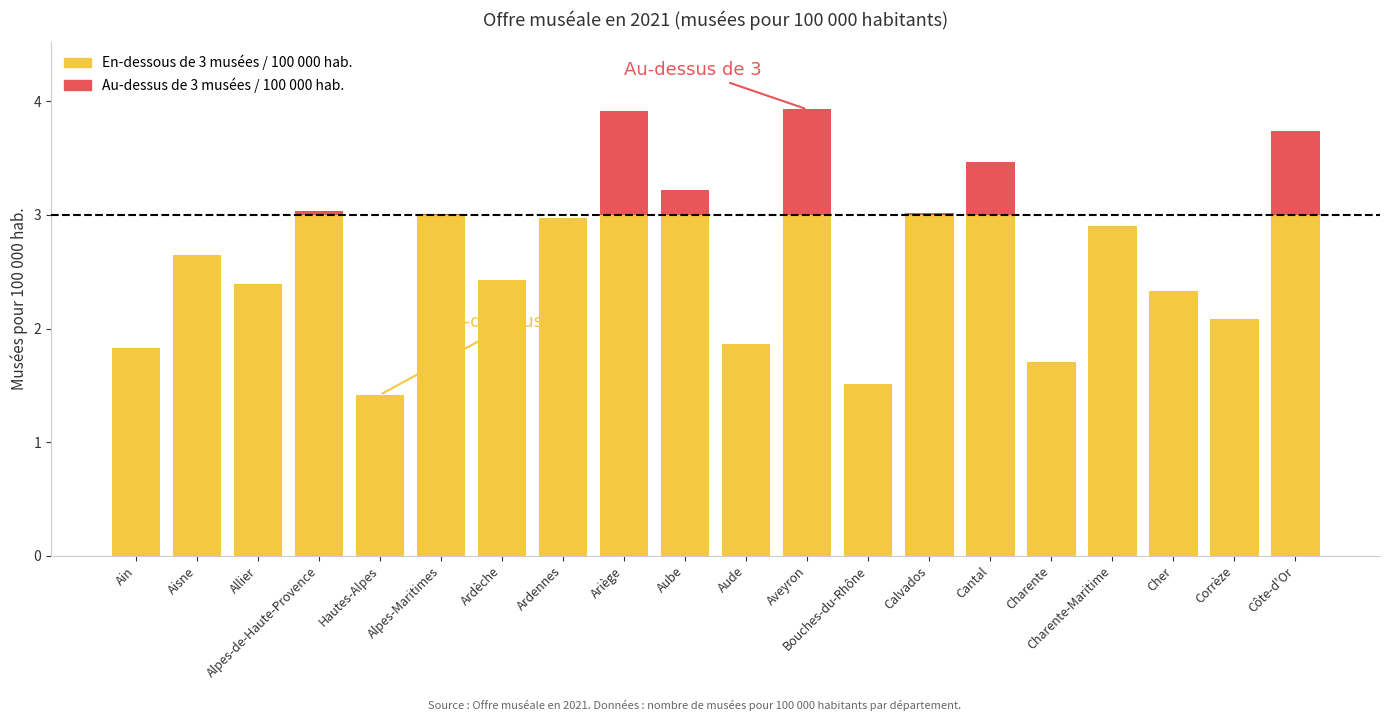

What is the label of the 12th bar from the right?

Ariège